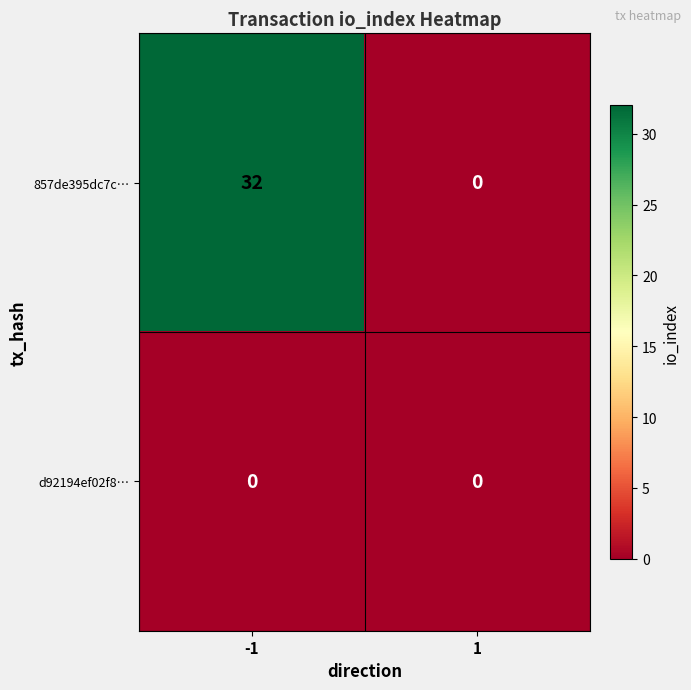

What is the total value across all series at -1?

32